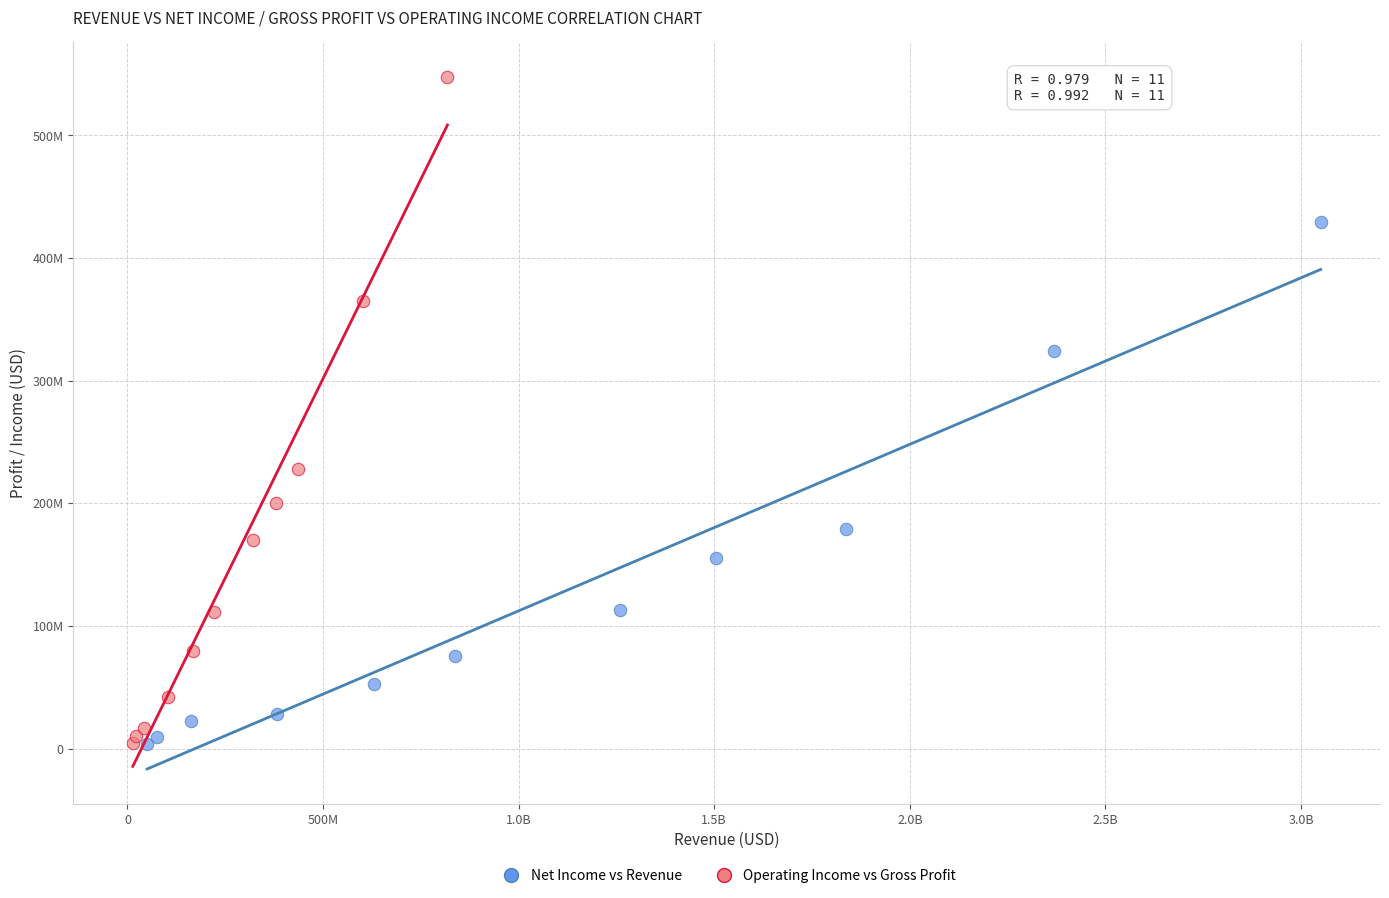

What are all the series names shown in the legend?

Net Income vs Revenue, Operating Income vs Gross Profit